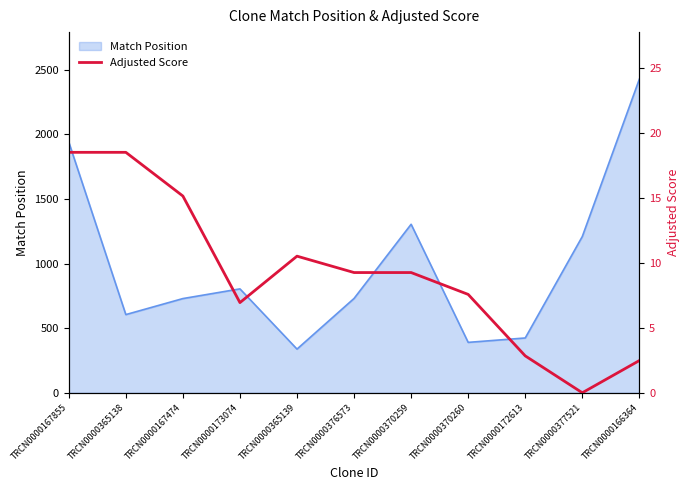

What position from the left is TRCN0000370259?

7